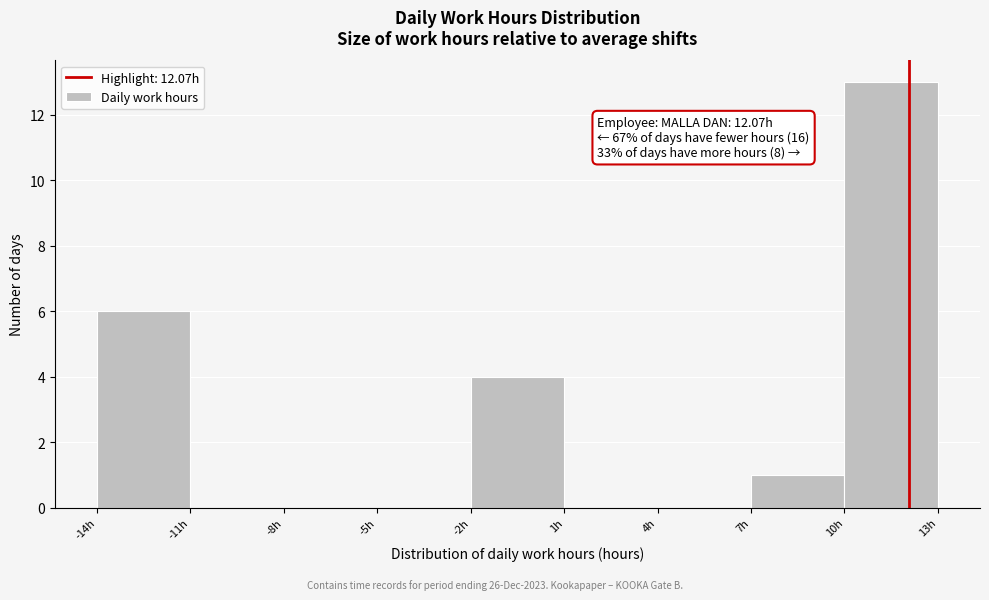

Over which range of the x-axis is the bar tallest?

10 to 13